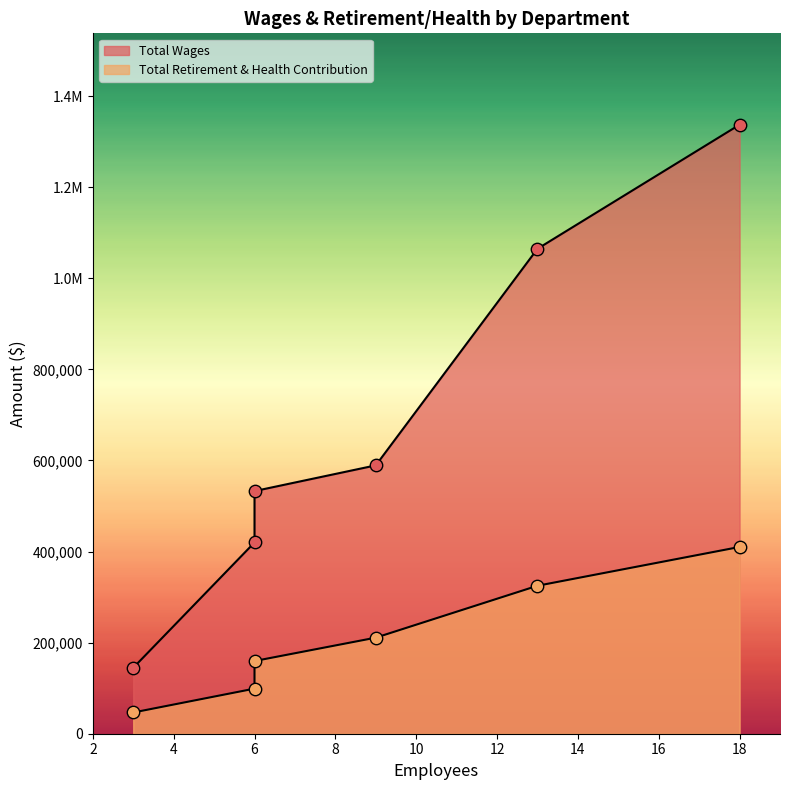

Which series has the widest spread of Y values?

Total Wages